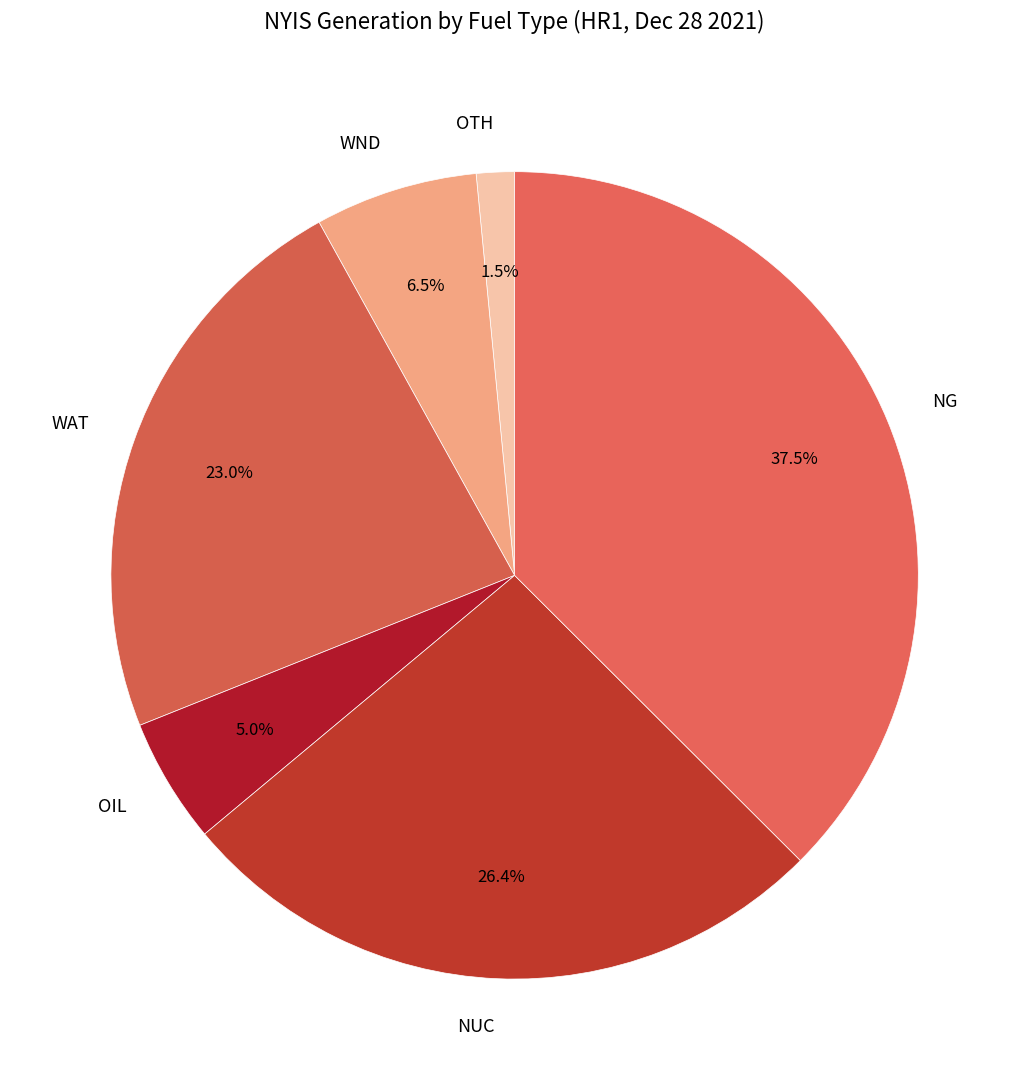

Which category has the biggest portion of the pie?

NG